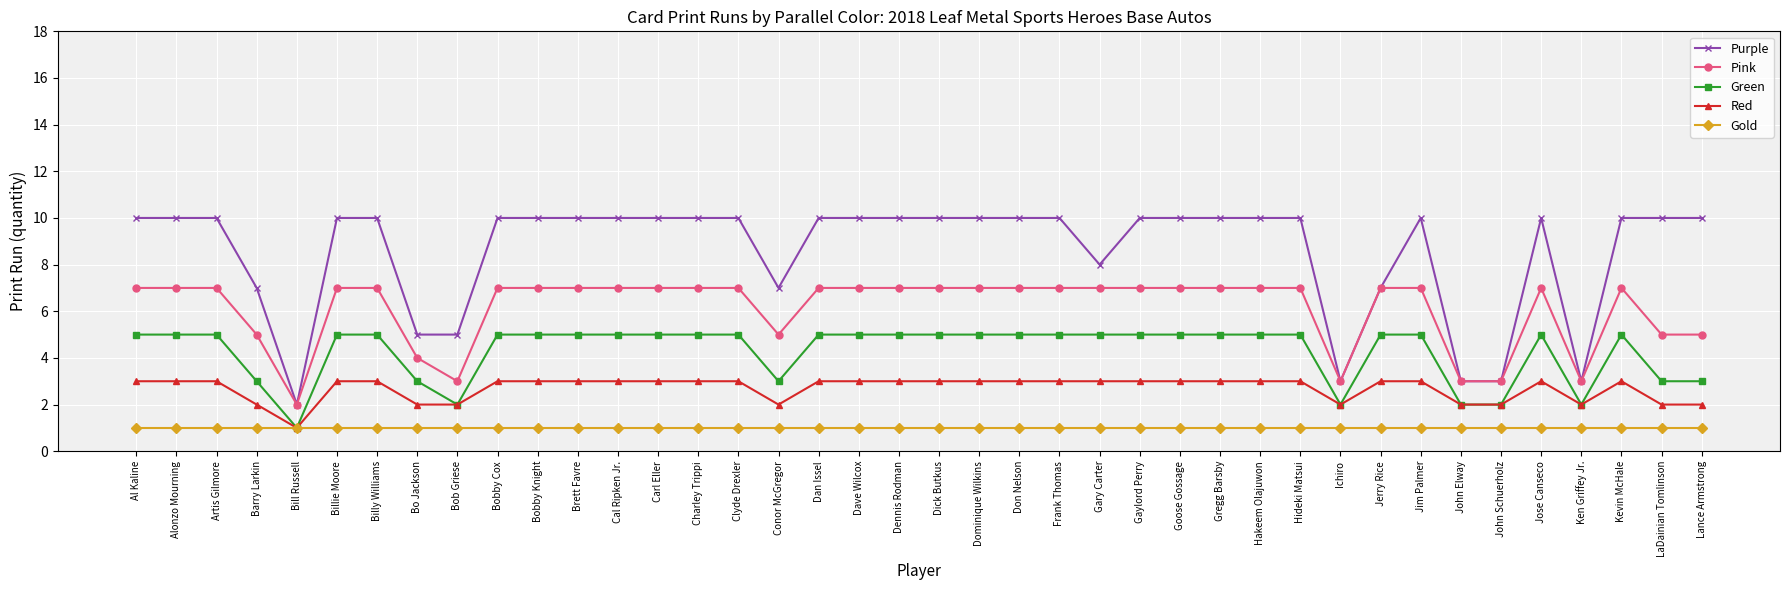

At how many categories does at least one series exceed 1?

40